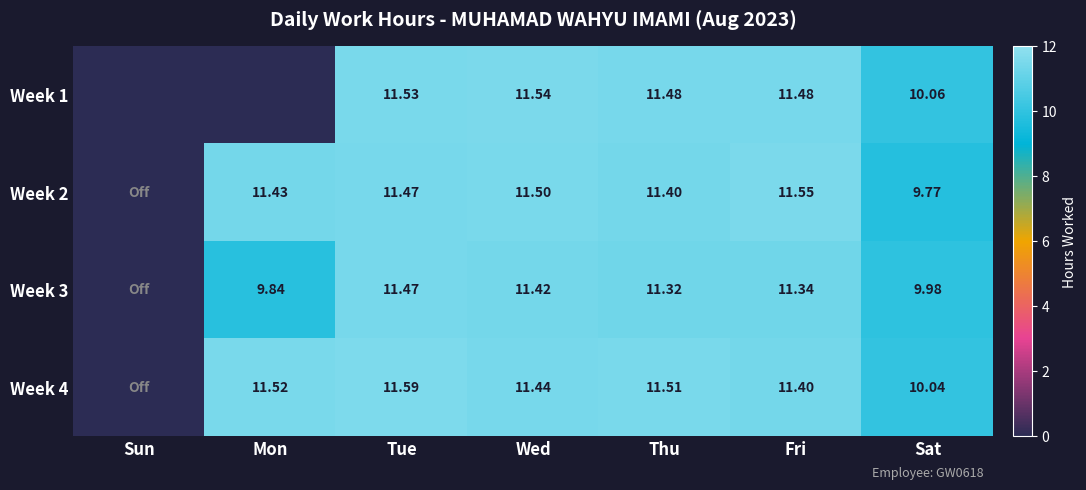

At which category is the sum across all series the highest?

Tue